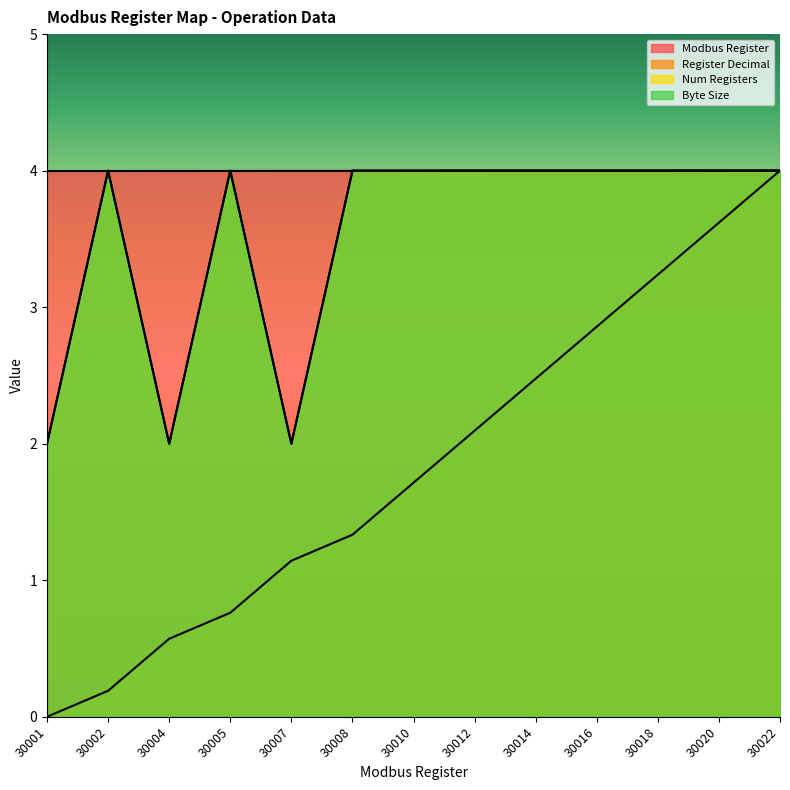

What is the difference between the maximum and minimum values in the Register Decimal series?

4.0